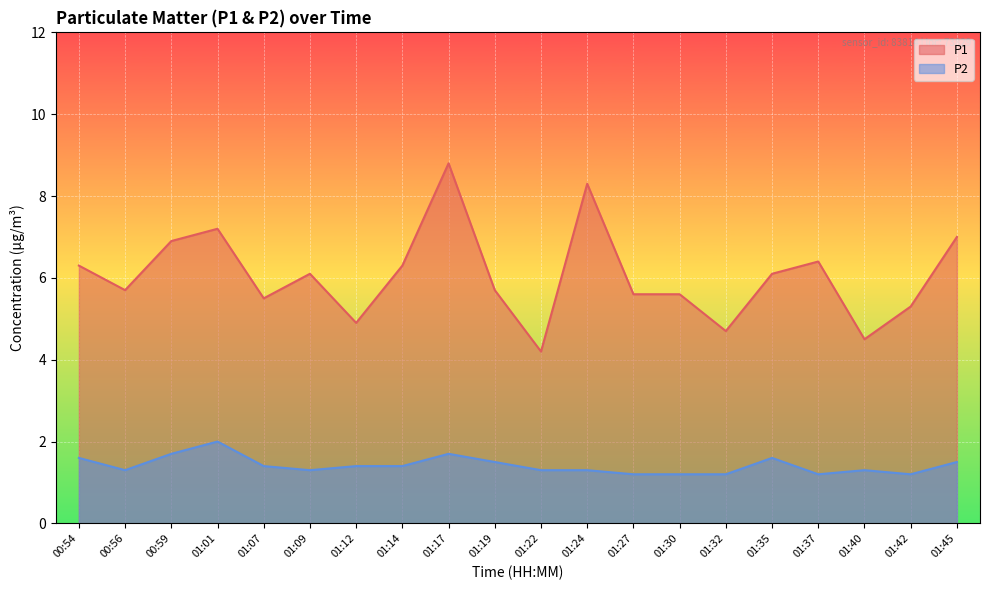

Which has a higher value, 01:17 or 01:07?

01:17